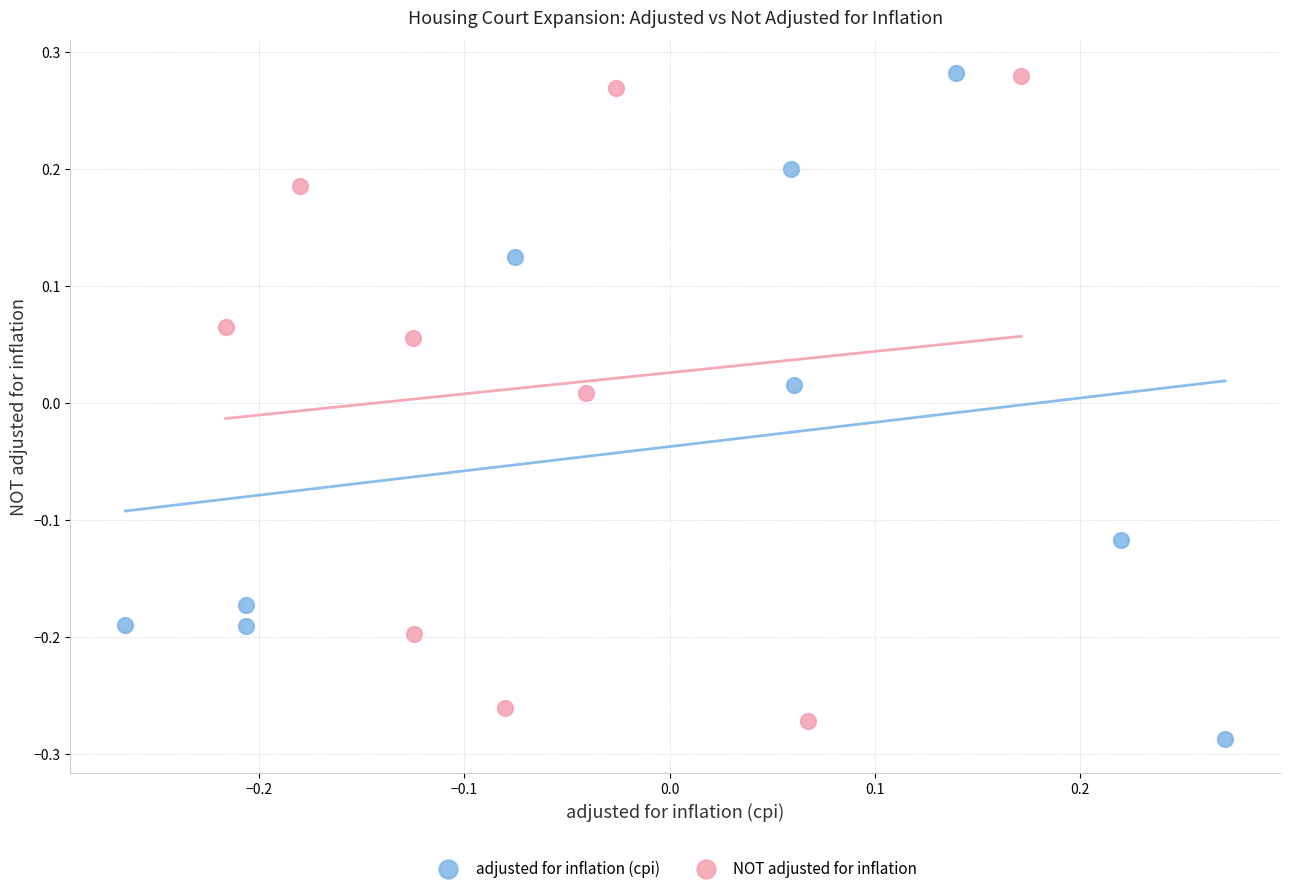

Which series contains the lowest Y value?

adjusted for inflation (cpi)